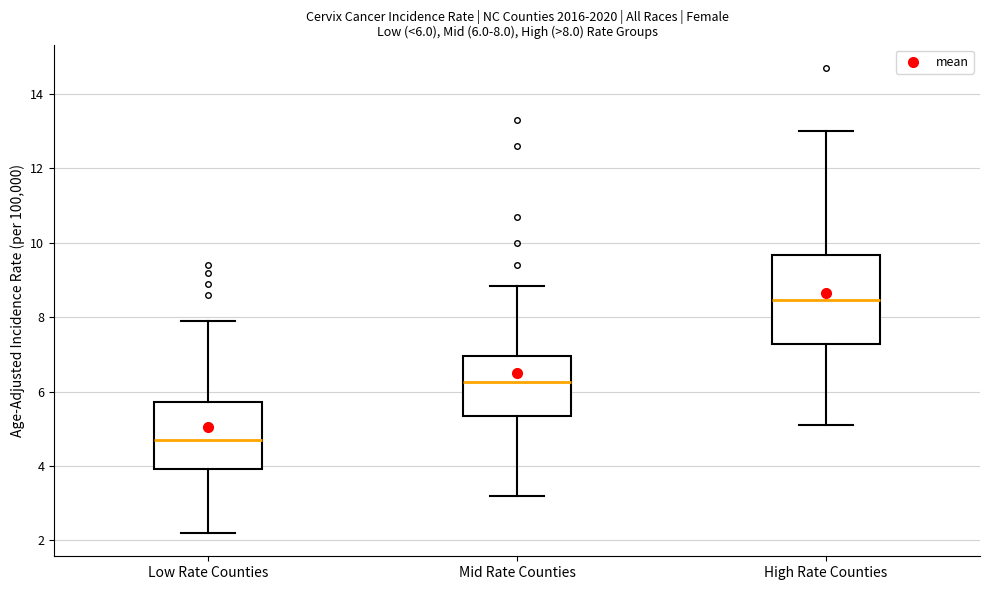

Comparing the boxes themselves (not the whiskers), which one is the tallest?

High Rate Counties